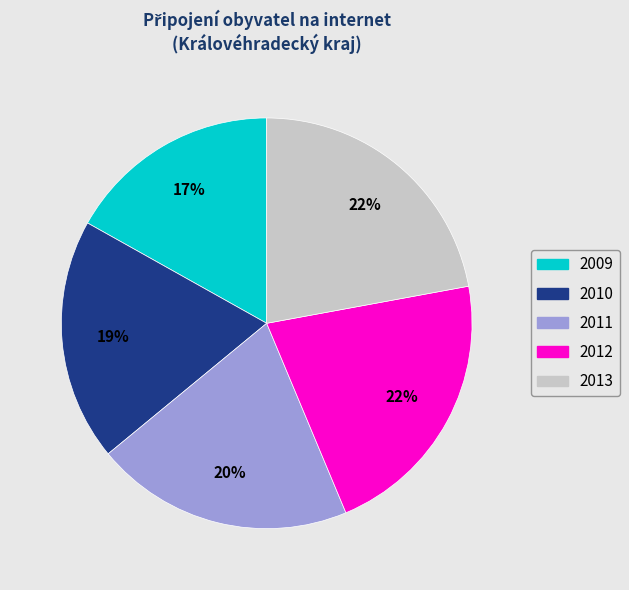

To the nearest percent, what portion does 2009 represent?

17%